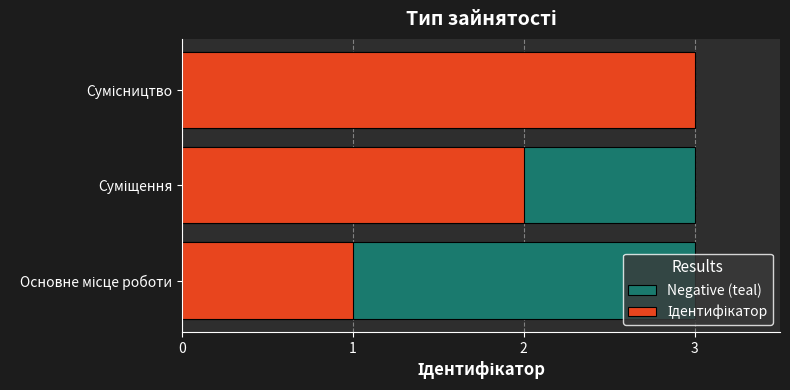

Is it true that Ідентифікатор equals 2.0 at Суміщення?

True